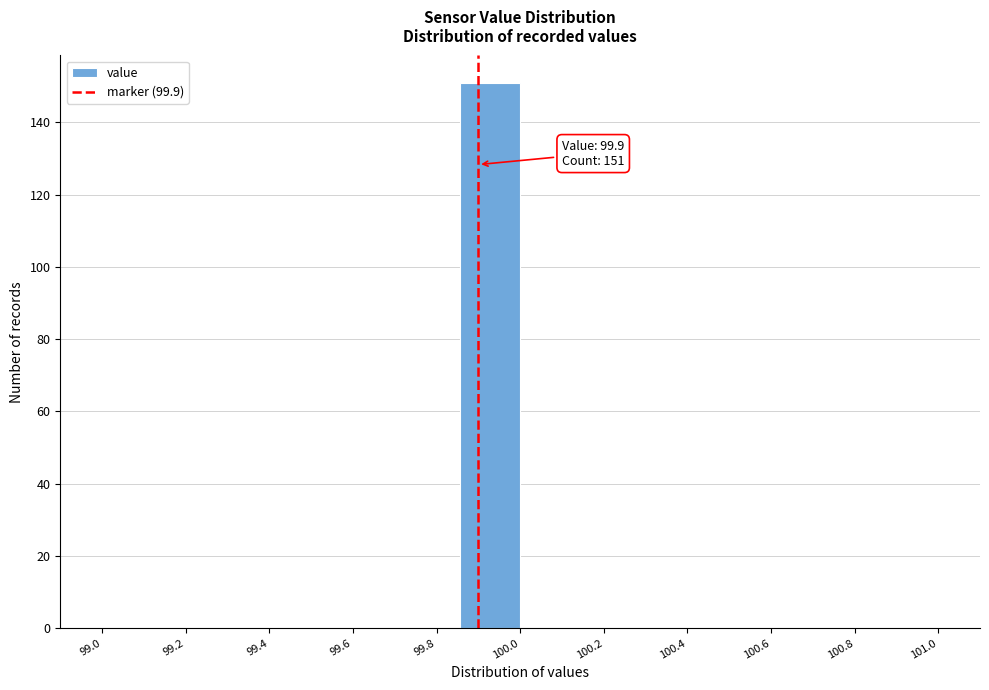

Which range on the x-axis has the tallest bar?

99.86 to 100.00